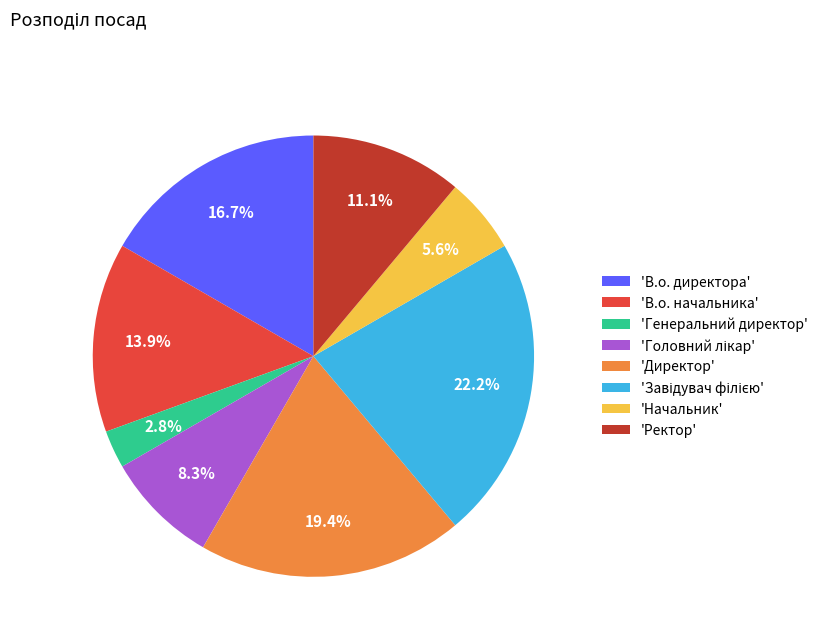

Does any single category account for the majority?

No